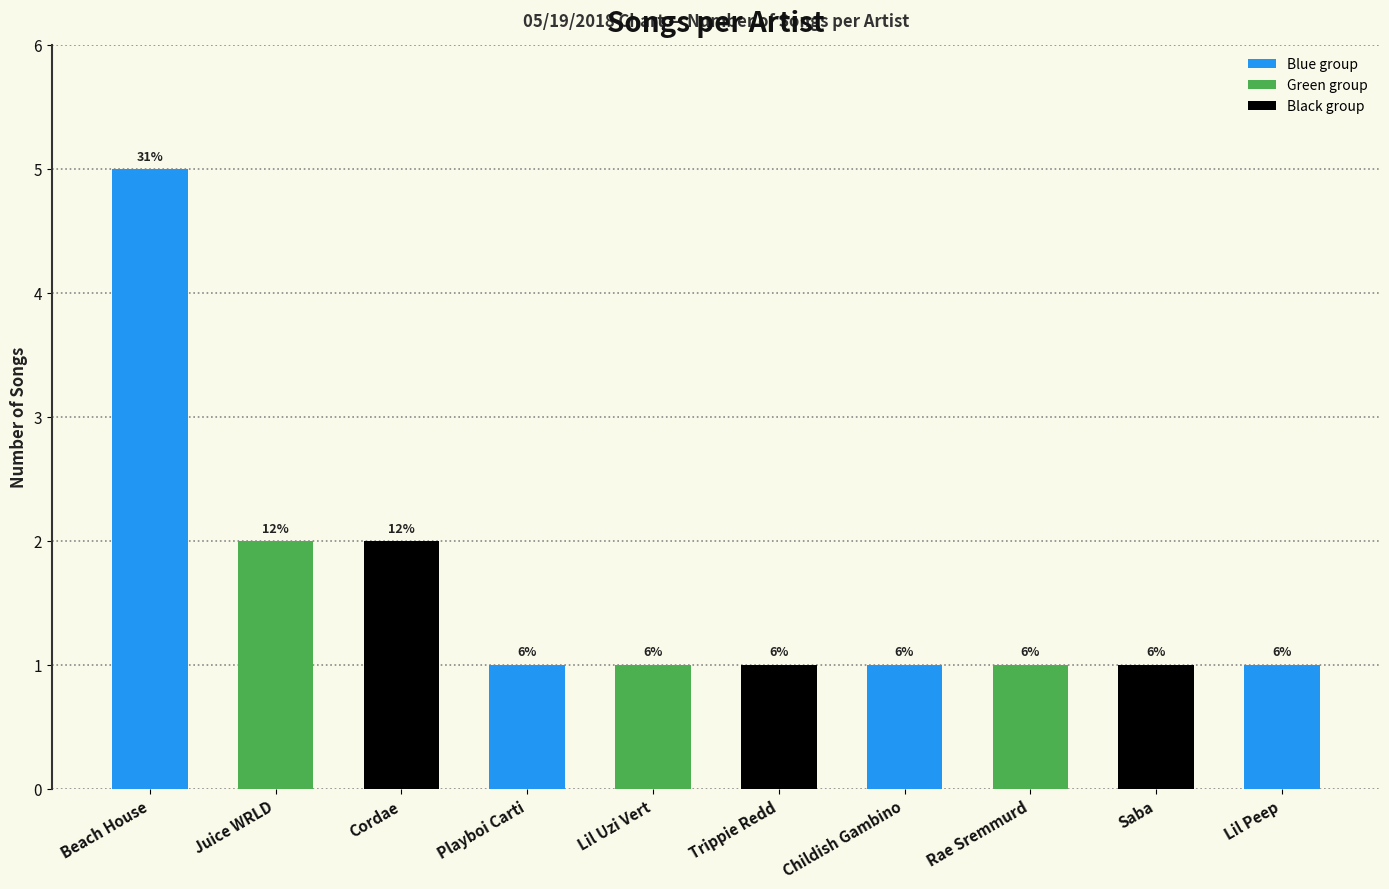

What is the label of the 5th bar from the right?

Trippie Redd